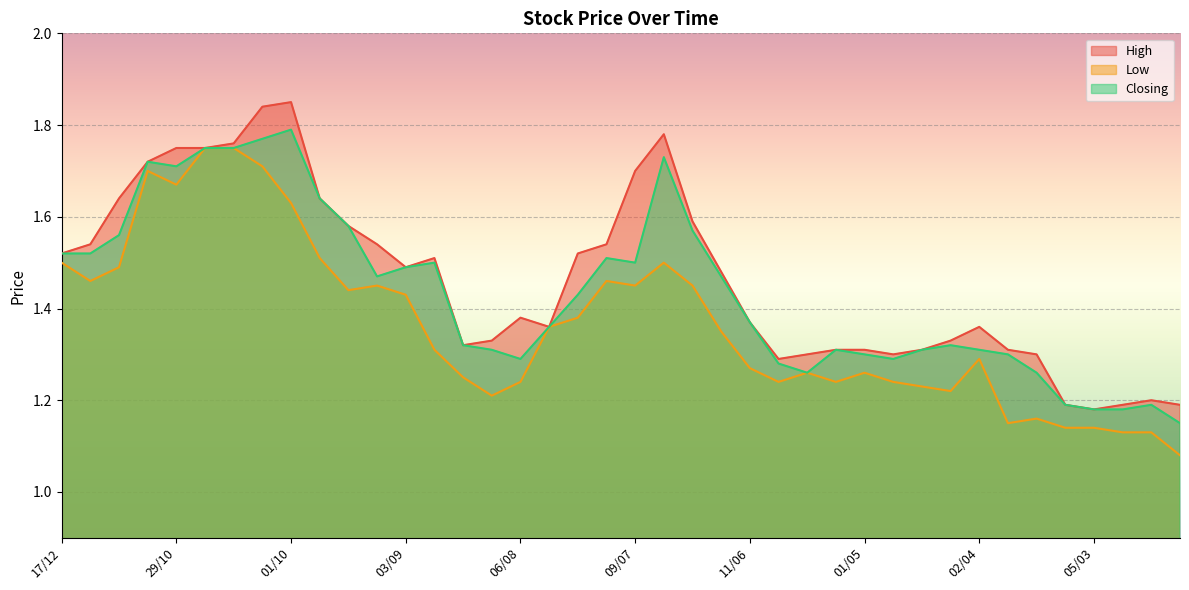

In Closing, how many points are lower than both neighbors (excluding endpoints)?

6